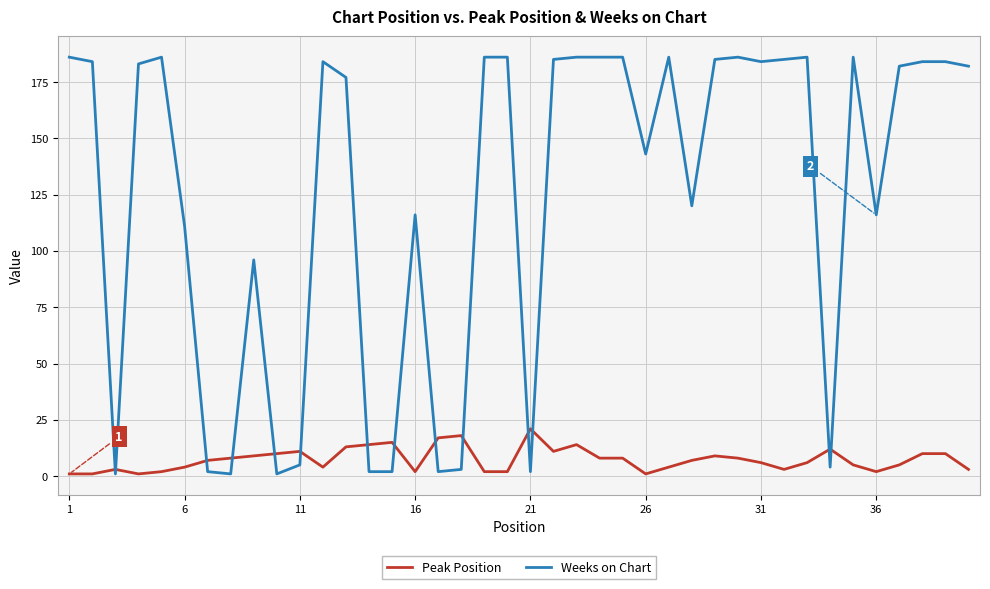

What is the maximum value for Peak Position?

21